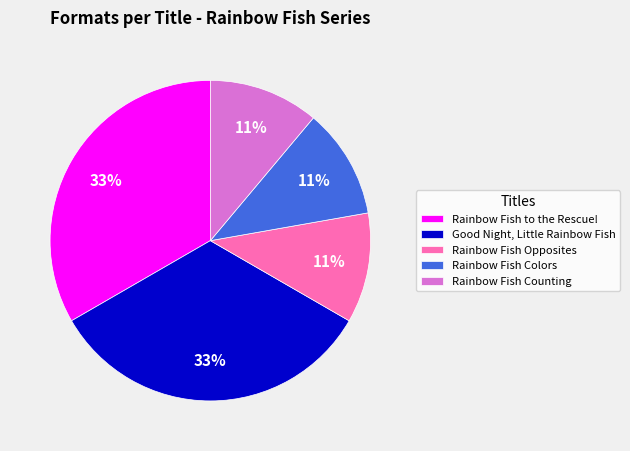

To the nearest percent, what percentage of the pie is Rainbow Fish Counting?

11%